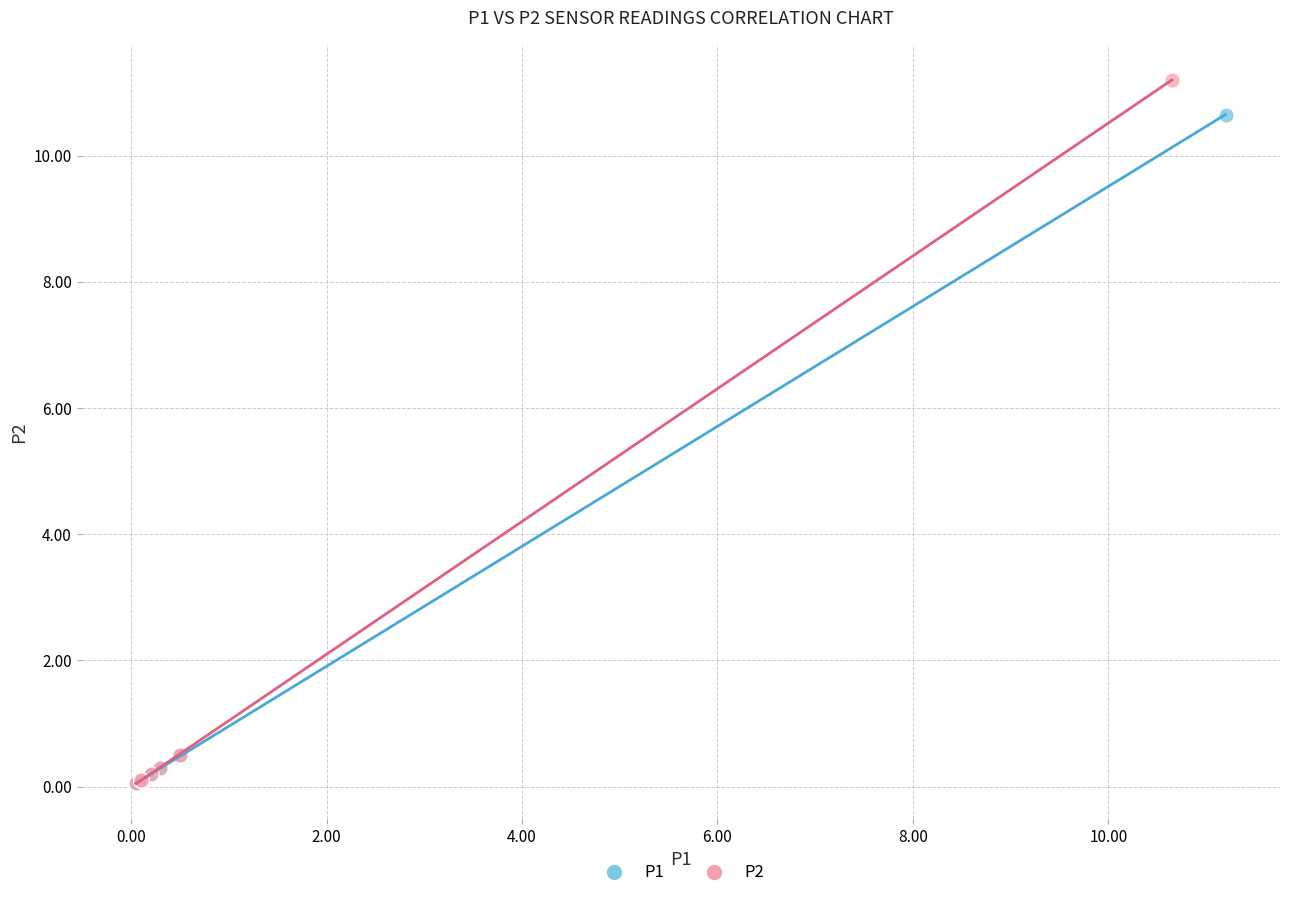

Which series has the widest spread of Y values?

P2